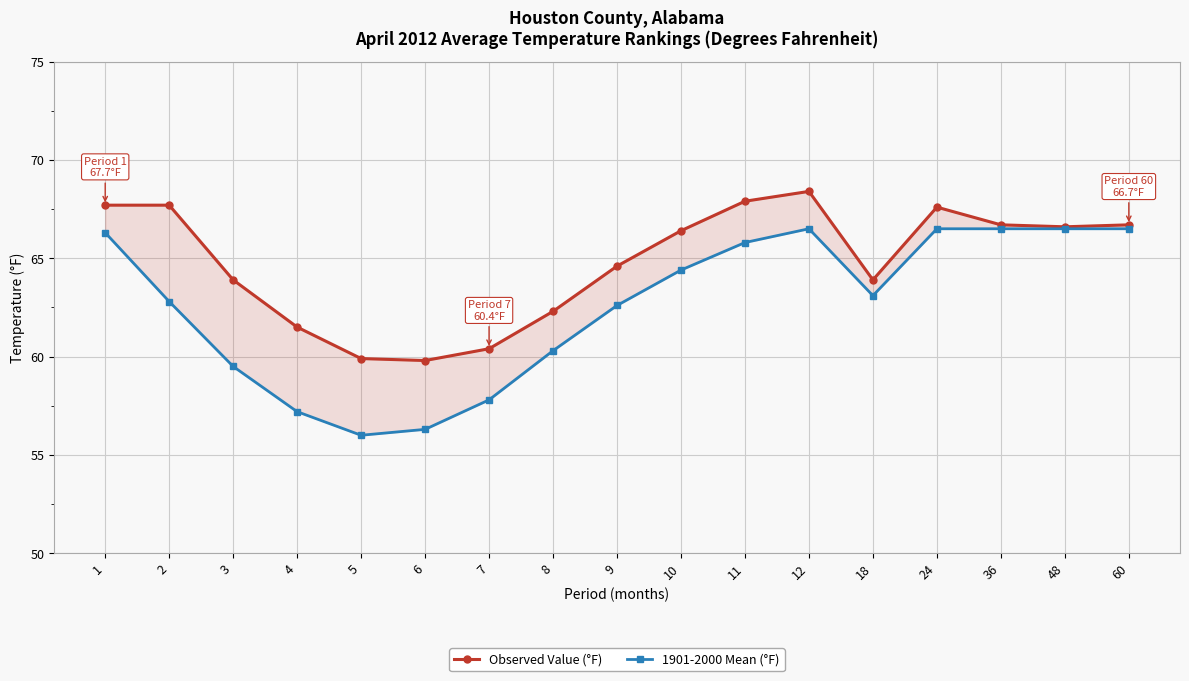

Reading right to left, extract all data points from this chart.

Observed Value (°F): 60=66.7	48=66.6	36=66.7	24=67.6	18=63.9	12=68.4	11=67.9	10=66.4	9=64.6	8=62.3	7=60.4	6=59.8	5=59.9	4=61.5	3=63.9	2=67.7	1=67.7
1901-2000 Mean (°F): 60=66.5	48=66.5	36=66.5	24=66.5	18=63.1	12=66.5	11=65.8	10=64.4	9=62.6	8=60.3	7=57.8	6=56.3	5=56.0	4=57.2	3=59.5	2=62.8	1=66.3